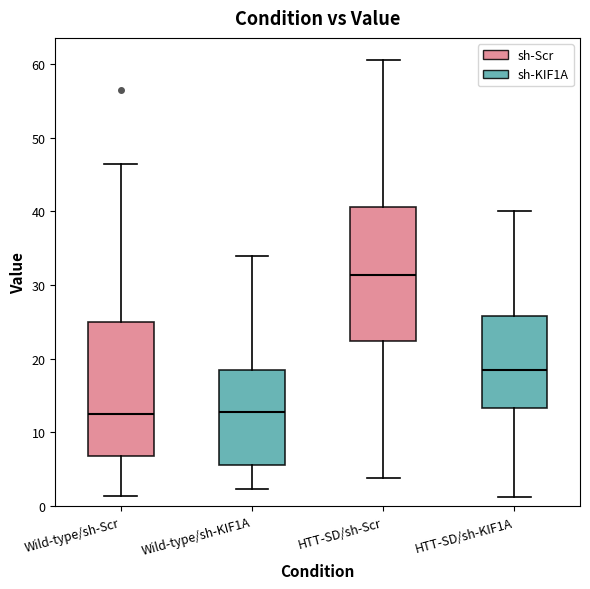

Reading left to right, transcribe this box plot: for each box, give where its median line is, the range the box spans, and where its two whiskers end, as read against the y-axis. The values are not printed on the chart, so give them approximately, as read against the axis.

Wild-type/sh-Scr: median 13, box 7 to 25, whiskers 1 to 46
Wild-type/sh-KIF1A: median 13, box 6 to 18, whiskers 2 to 34
HTT-SD/sh-Scr: median 31, box 22 to 41, whiskers 4 to 61
HTT-SD/sh-KIF1A: median 18, box 13 to 26, whiskers 1 to 40